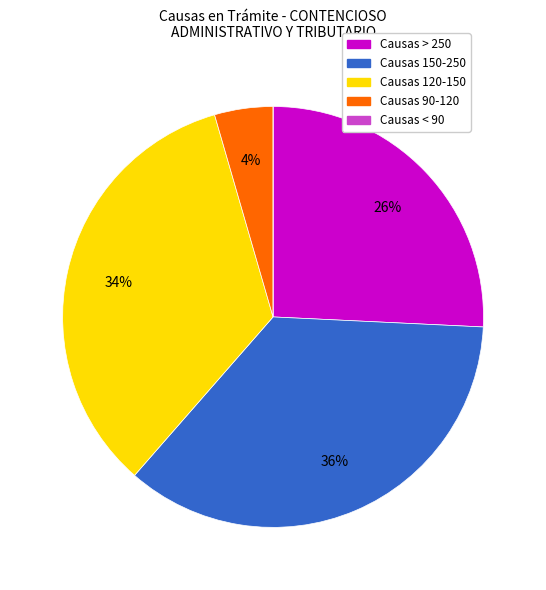

To the nearest percent, what is the difference between the largest and smallest slice percentages?

36%